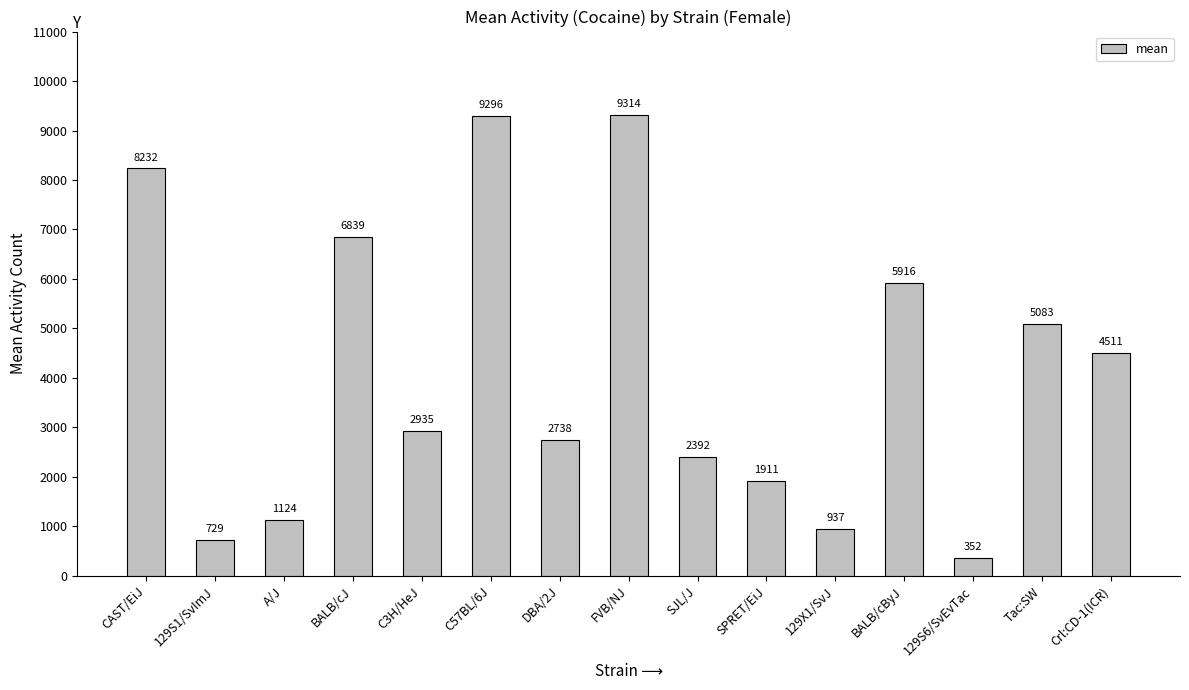

What position from the left is C3H/HeJ?

5